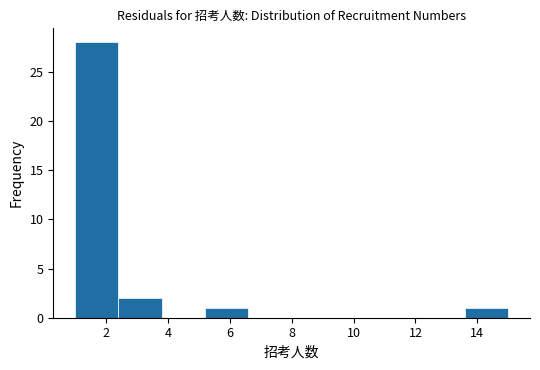

Over which range of the x-axis is the bar tallest?

1.0 to 2.4